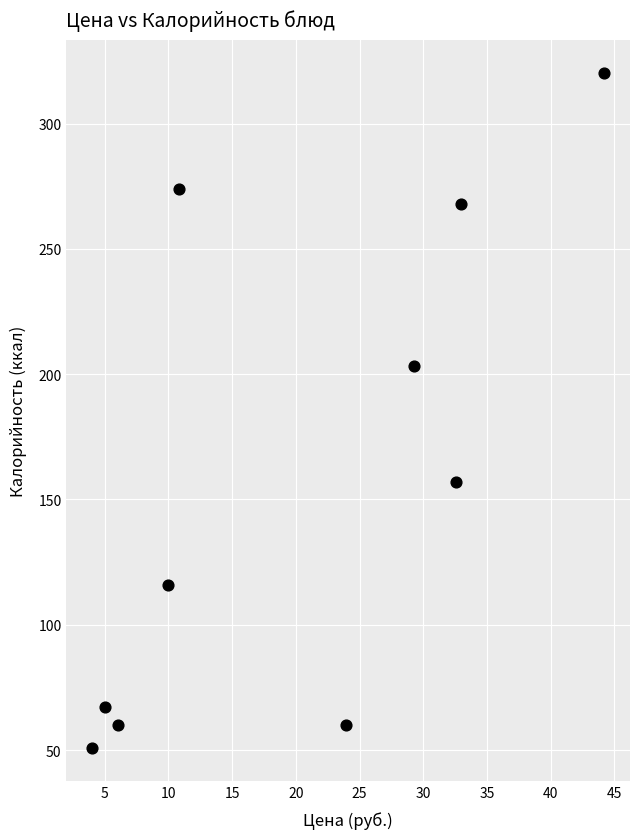

What is the average Y value?

157.6